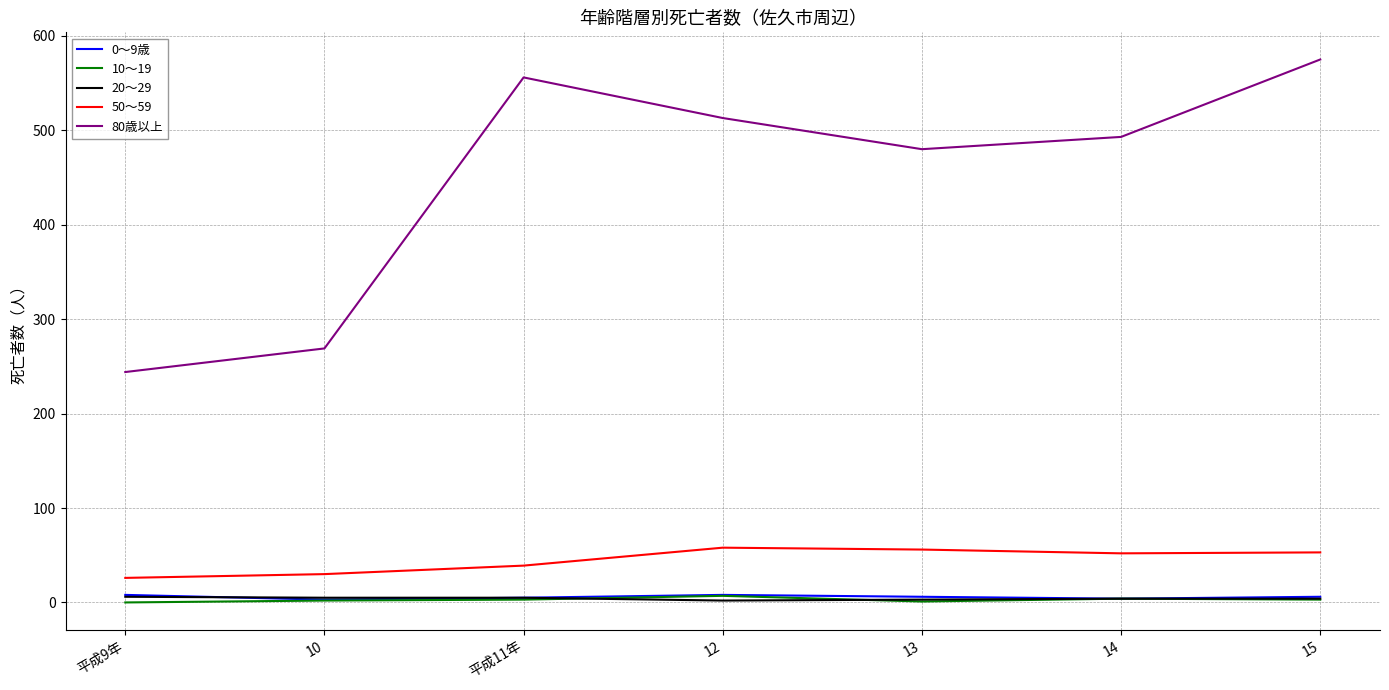

List the labels in order of 80歳以上 value, smallest first.

平成9年, 10, 13, 14, 12, 平成11年, 15